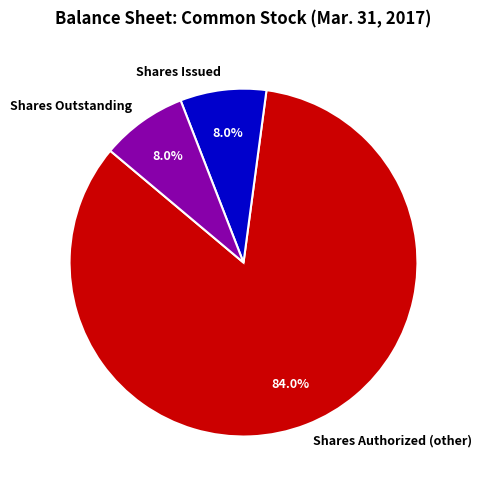

Does any single category account for the majority?

Yes